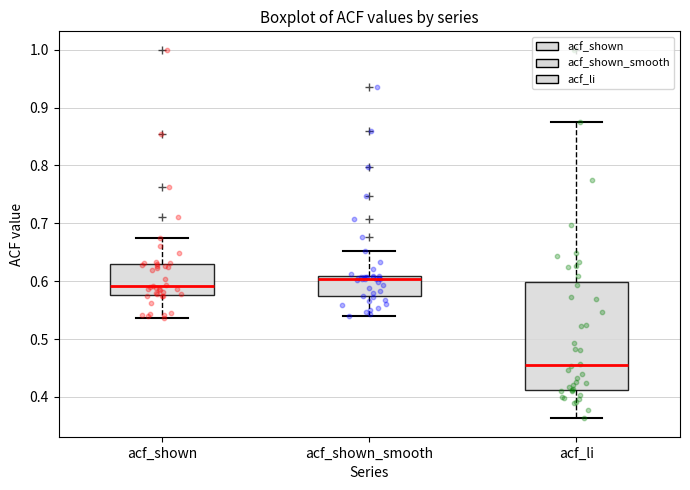

Which box's median line is the highest?

acf_shown_smooth